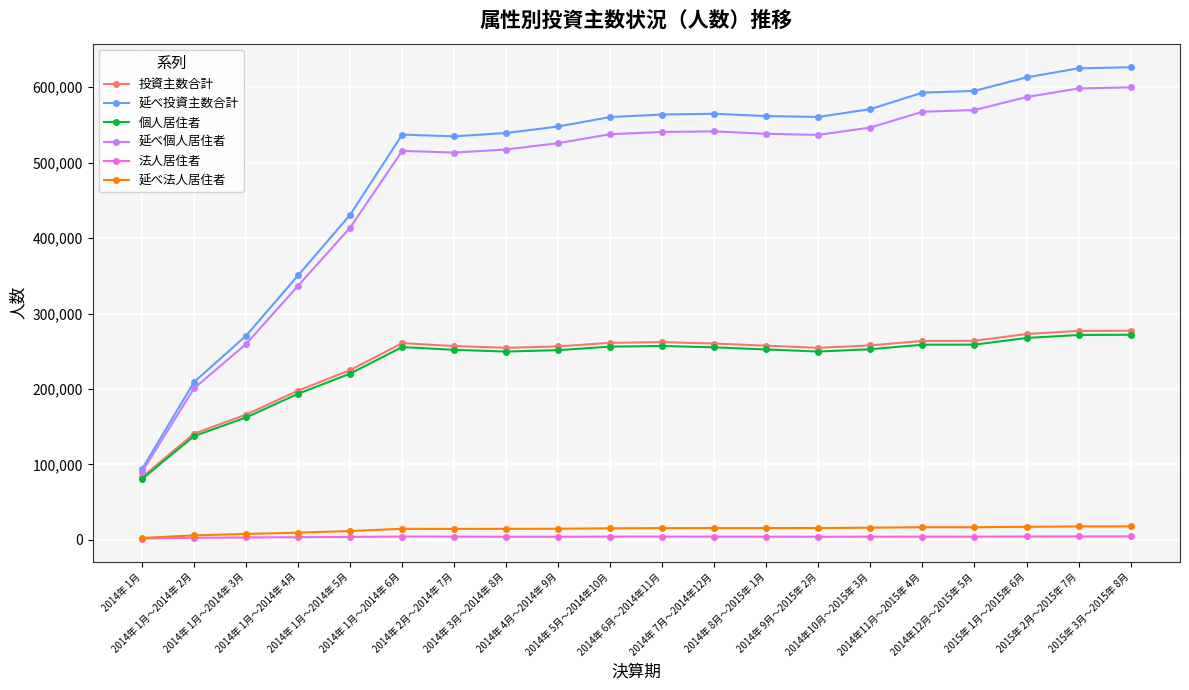

What is the greatest value displayed?

626375